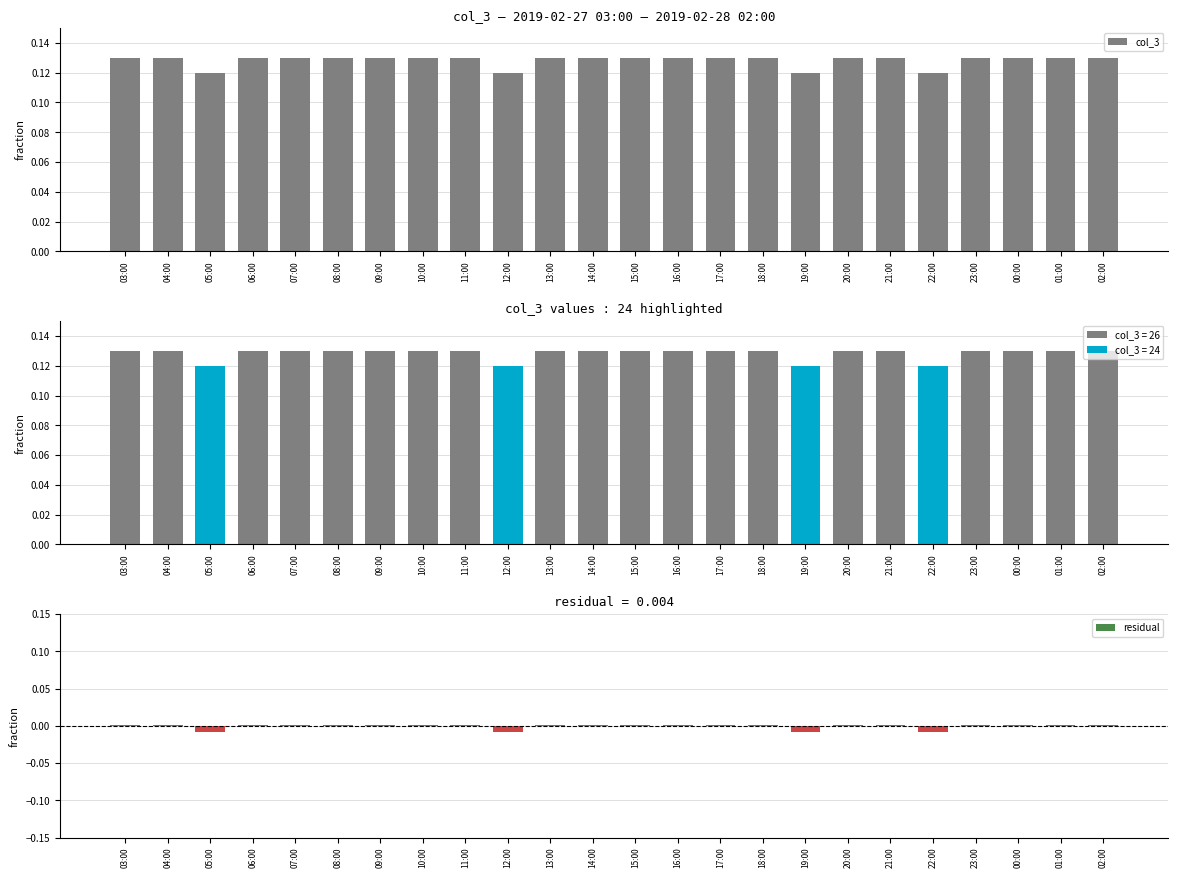

What is the label of the 24th bar from the left?

02:00